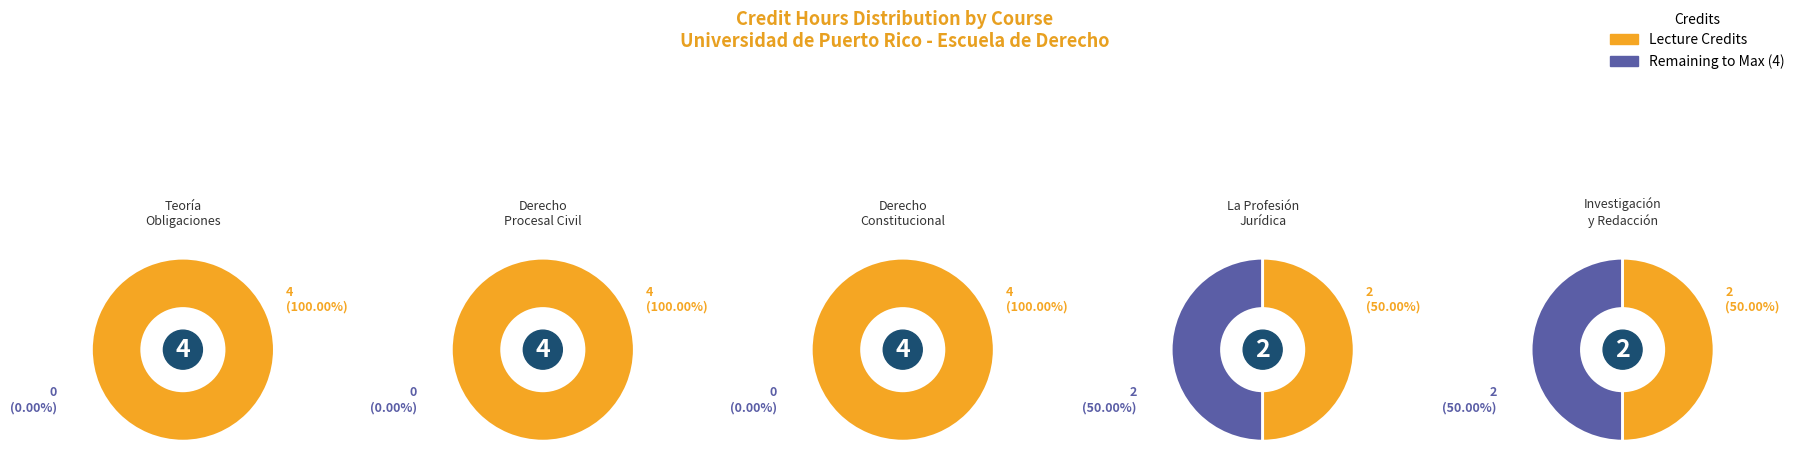

What is the ratio of the value at Derecho Constitucional to the value at Investigación y Redacción Jurídica?

2.0